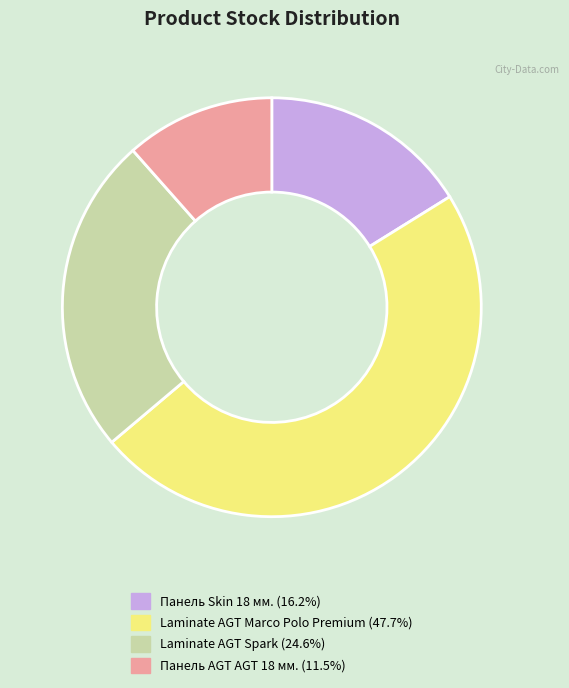

Which slice is the smallest?

Панель AGT AGT 18 мм.